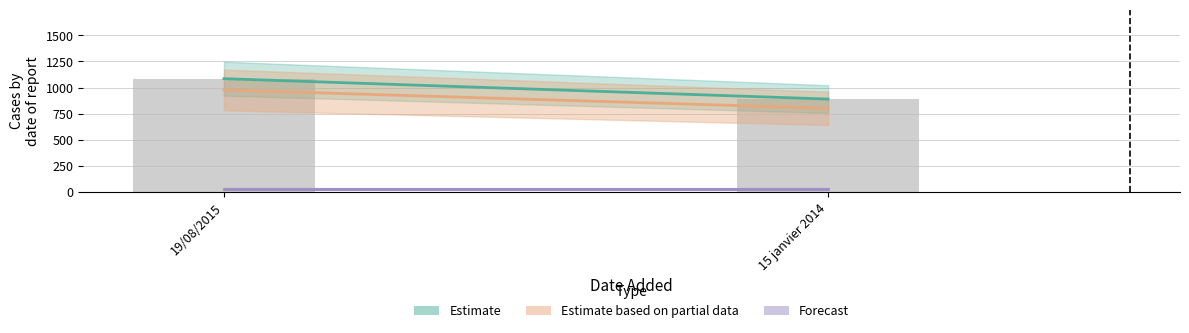

Approximately how many times larger is the value at 19/08/2015 compared to 15 janvier 2014?

1.2